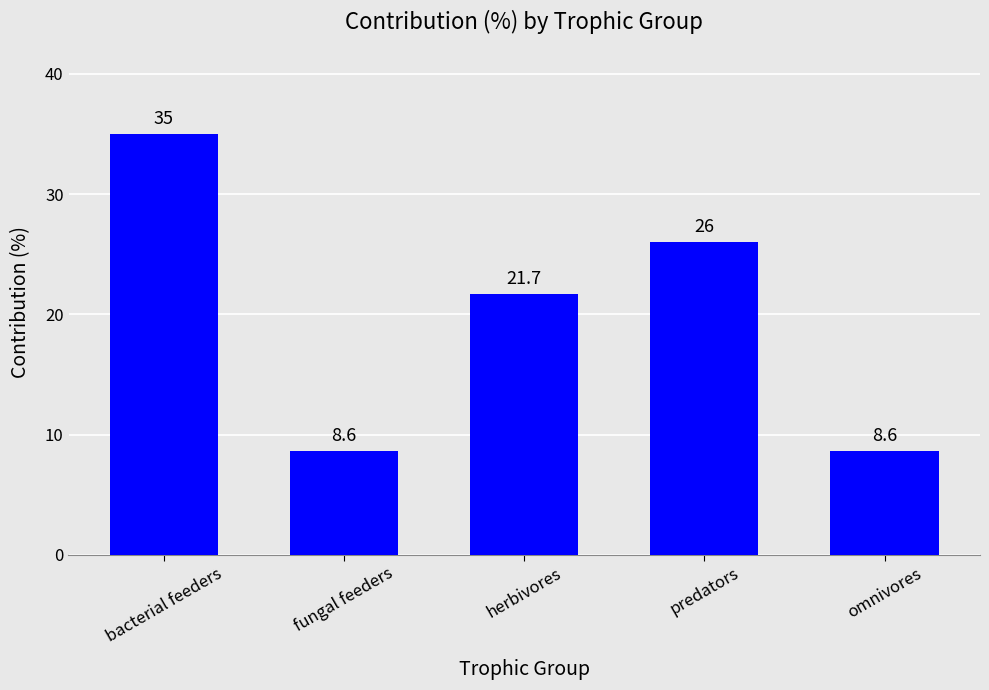

How many categories are shown in the chart?

5